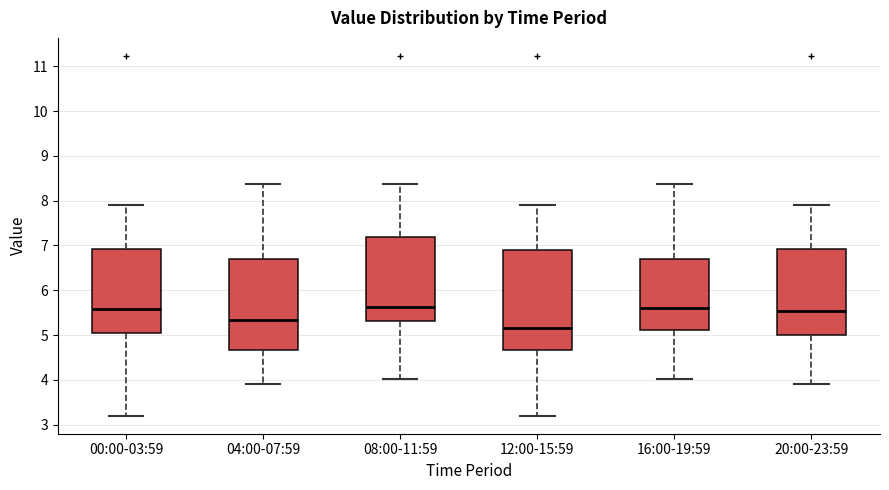

Which box's median line is the lowest?

12:00-15:59